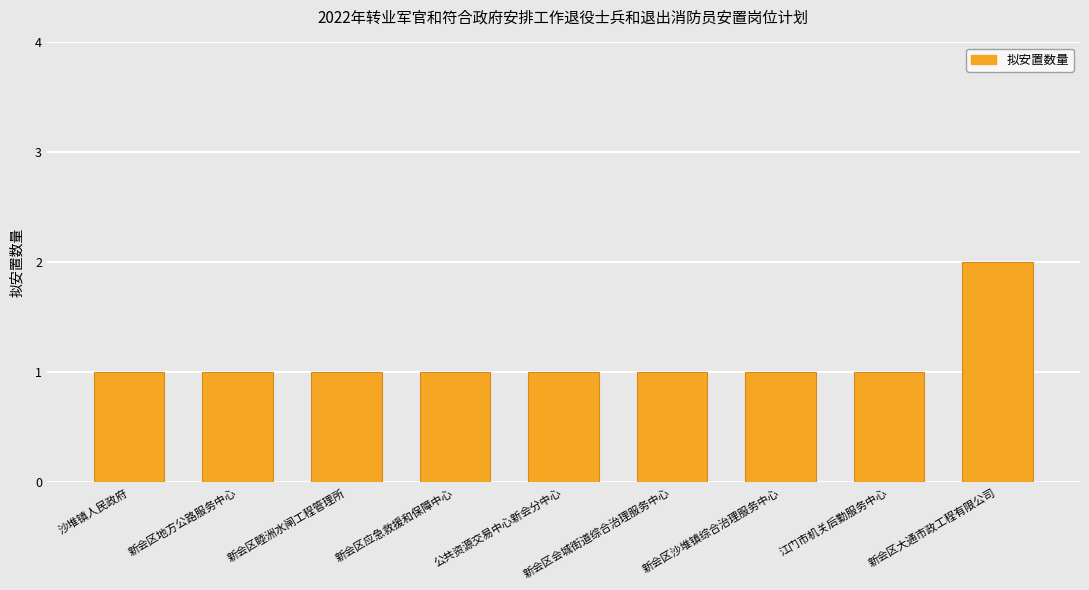

True or false: the data shows 1 at 新会区地方公路服务中心.

True